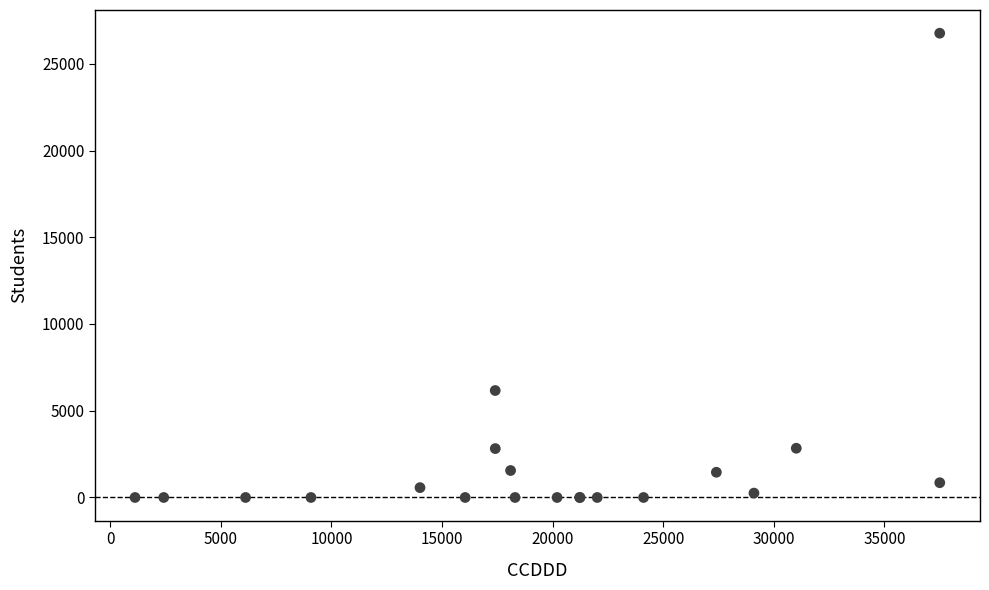

What Y value in the scatter plot is closest to 13380?

6166